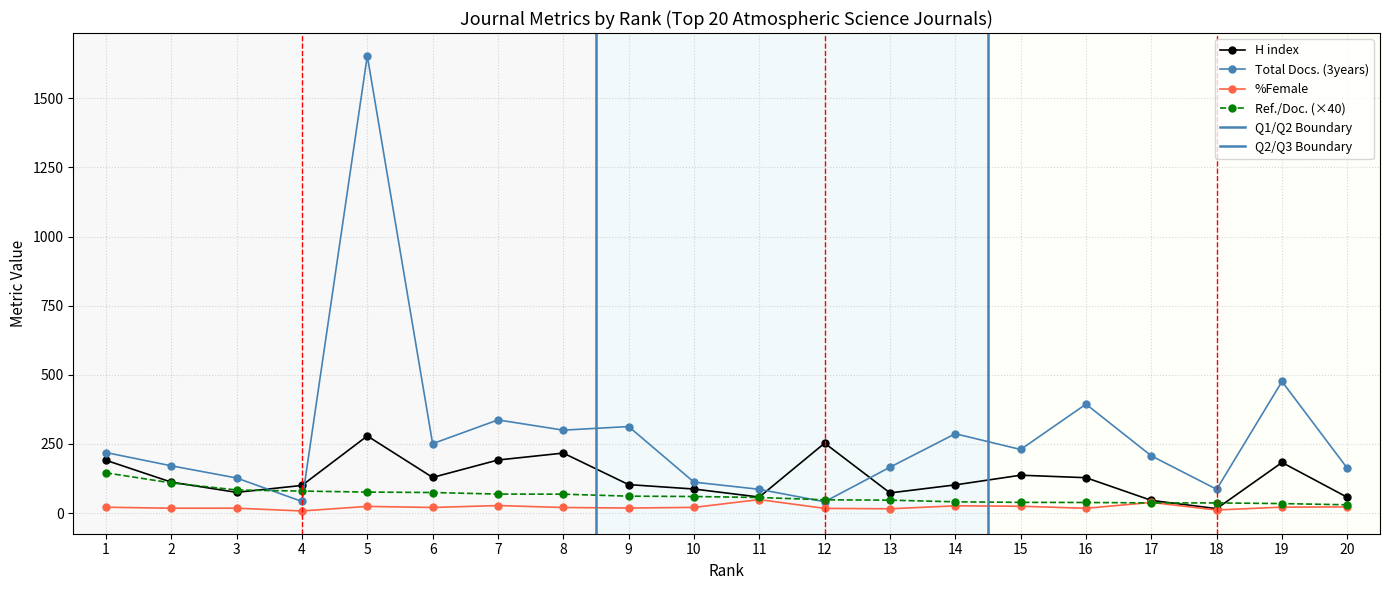

The %Female series shows 24.0 at 13. True or false?

False